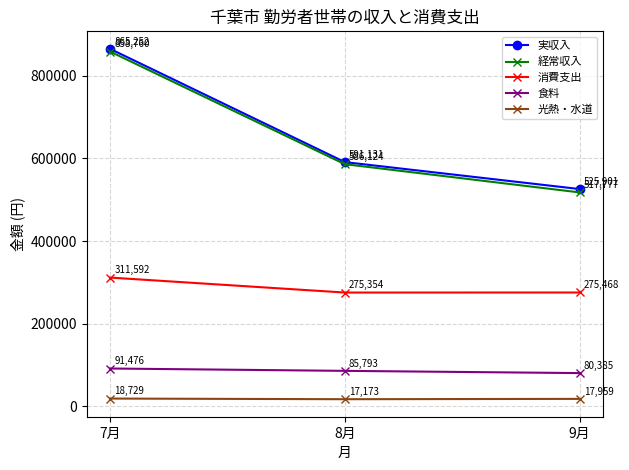

Which series has the largest range (max minus min)?

経常収入